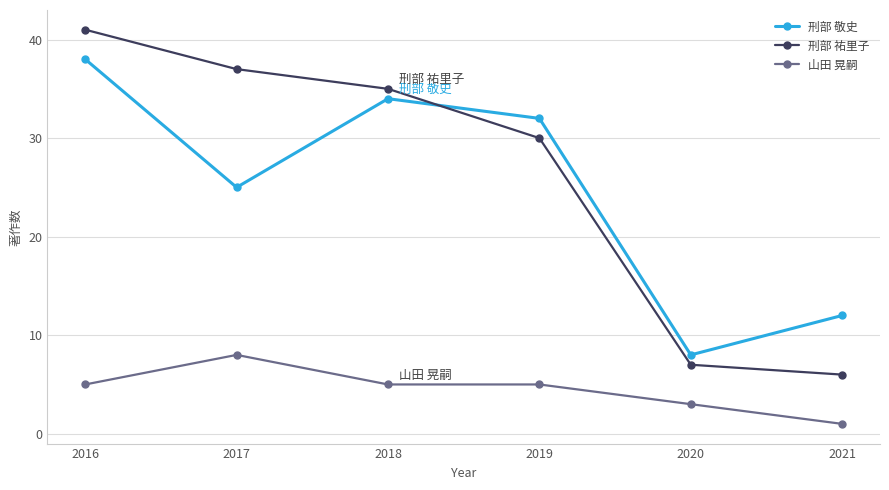

Which series has the largest total across all categories?

刑部 祐里子